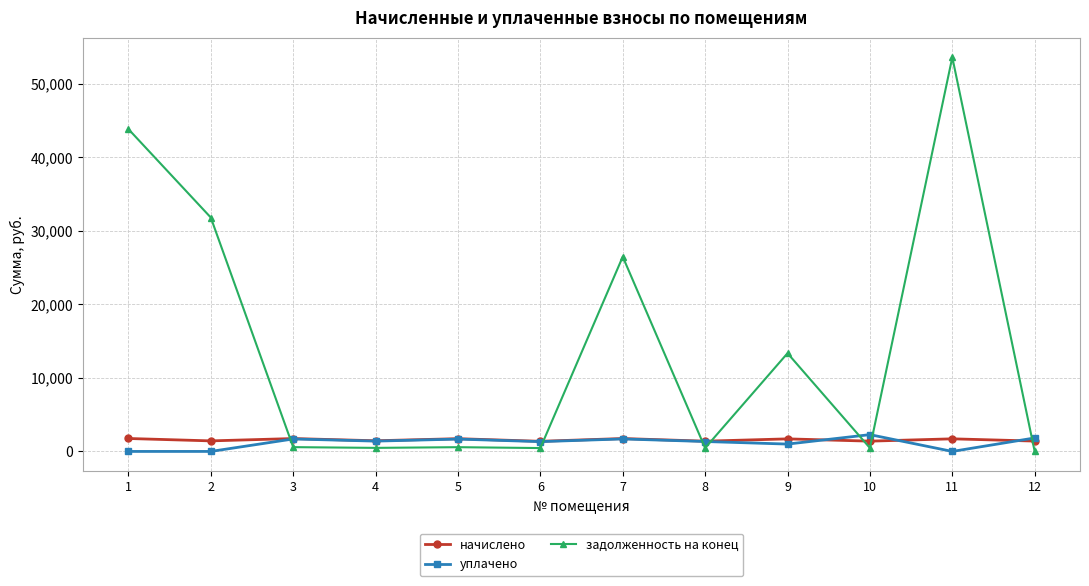

At how many categories does at least one series exceed 5508?

5